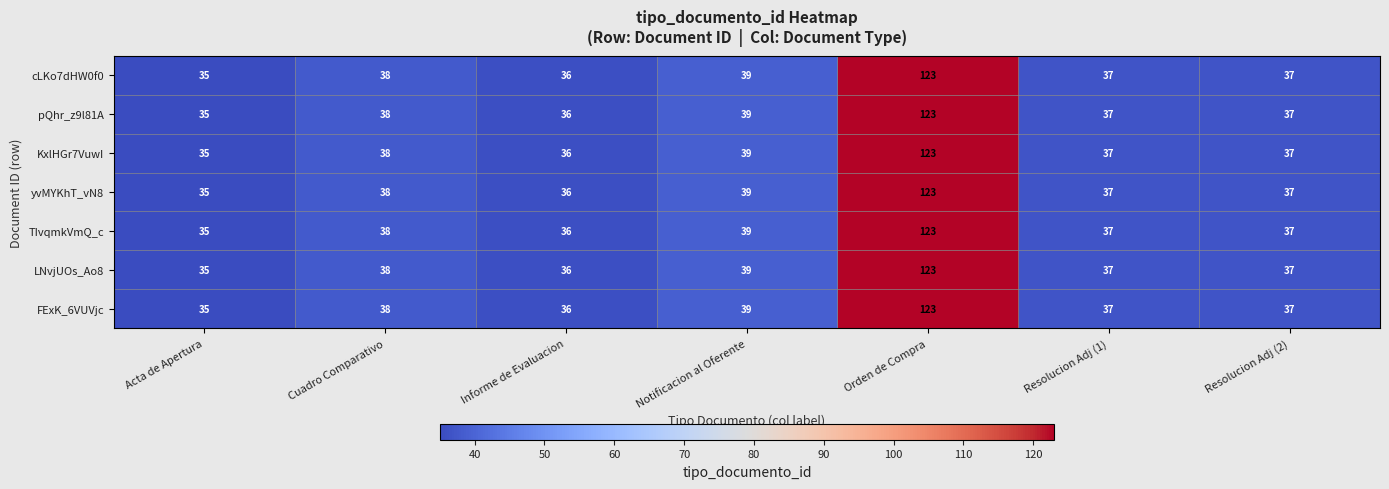

What is the maximum value shown in the chart?

123